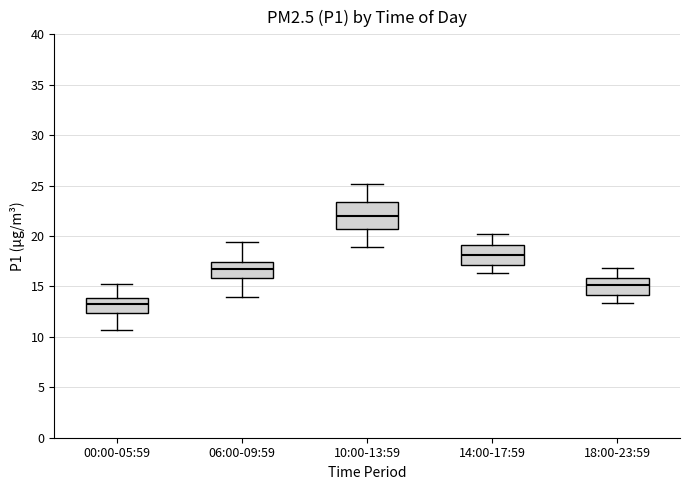

Comparing the boxes themselves (not the whiskers), which one is the tallest?

10:00-13:59